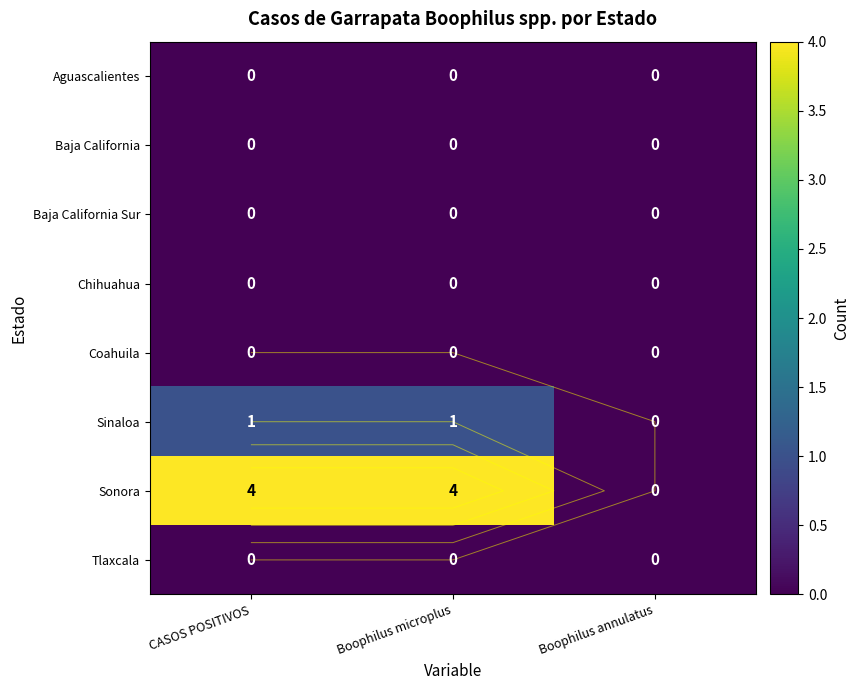

What is the total value across all series at Boophilus microplus?

5